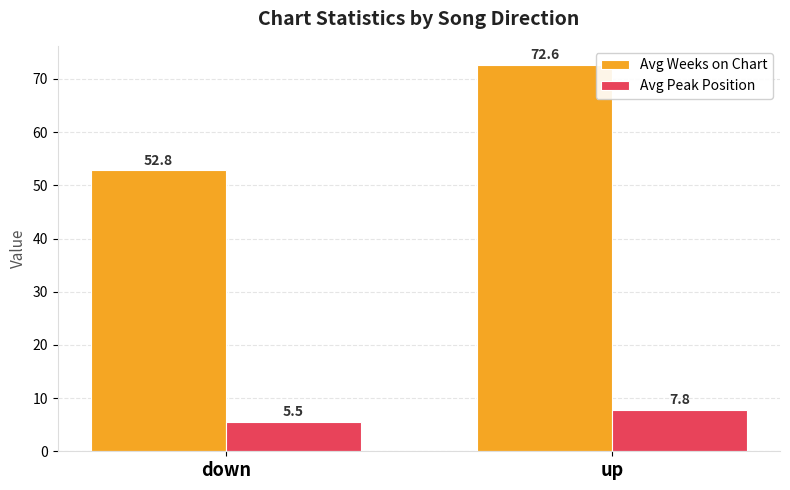

Reading right to left, extract all data points from this chart.

Avg Weeks on Chart: up=72.6	down=52.8
Avg Peak Position: up=7.8	down=5.5